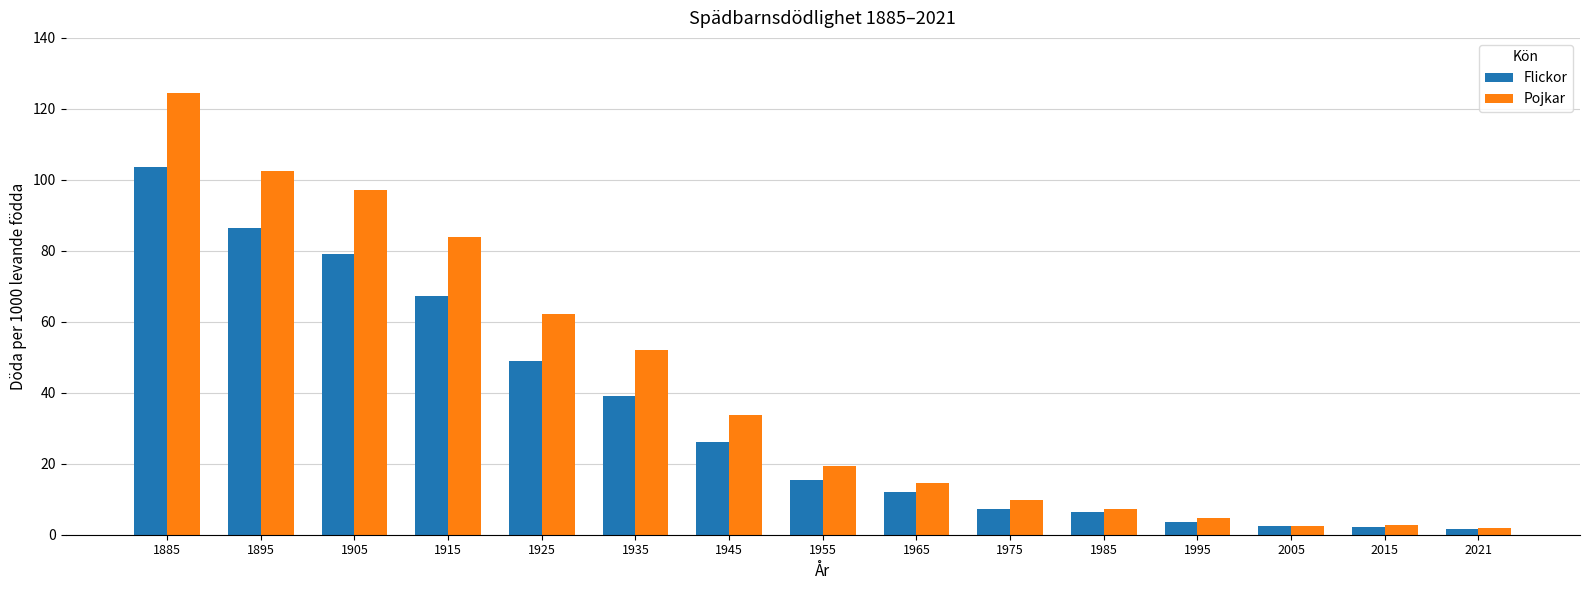

What is the maximum value for Flickor?

103.7